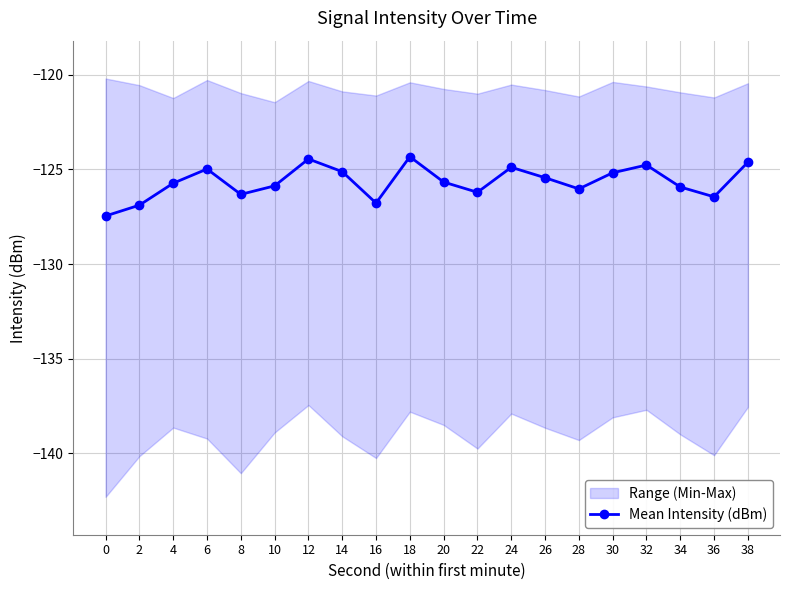

True or false: the data shows -124.8 at 32.

True